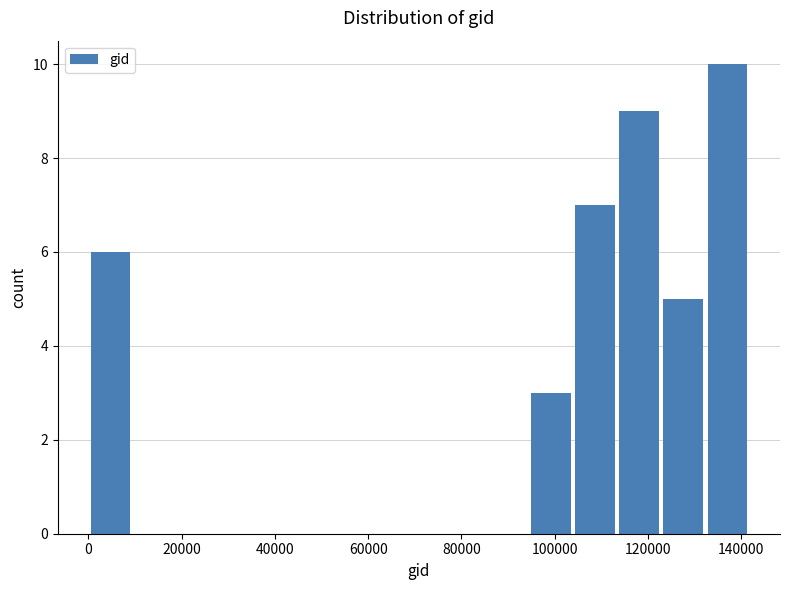

Which range on the x-axis has the tallest bar?

132000 to 142000